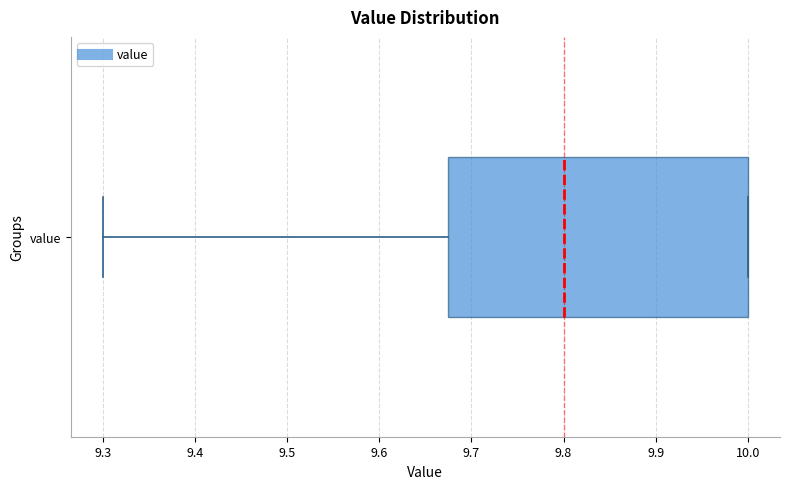

Read this box plot against the x-axis: the position of the median line, the range covered by the box, and the ends of both whiskers. The values are not printed on the chart, so give them approximately, as read against the axis.

median 9.80, box 9.68 to 10.00, whiskers 9.30 to 10.00